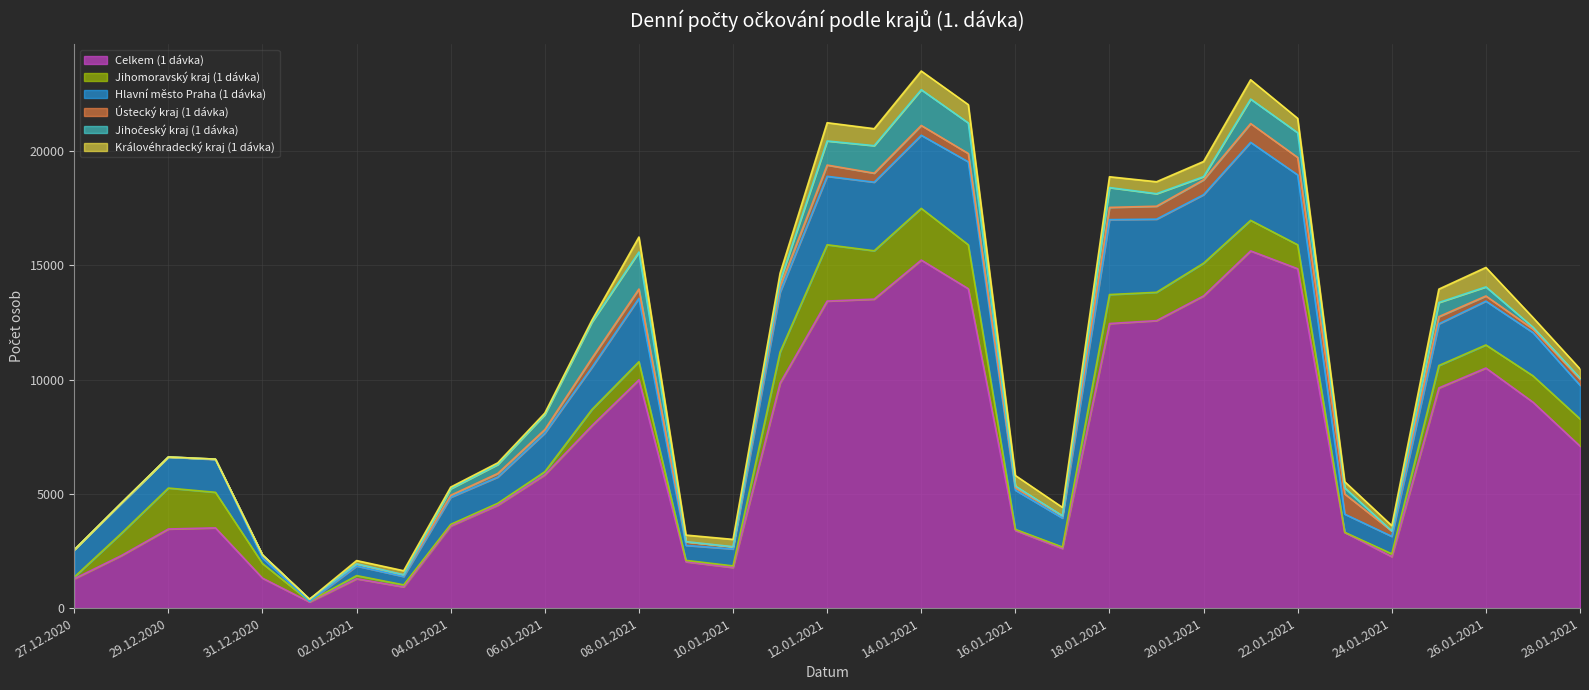

Between 04.01.2021 and 25.01.2021, which series saw the biggest shift?

Celkem (1 dávka)